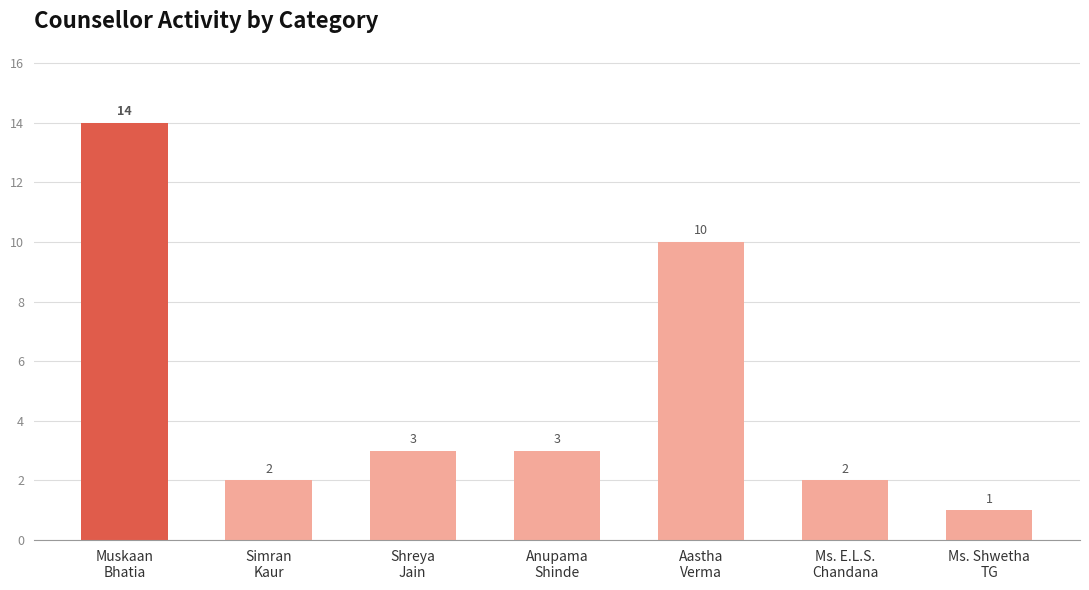

Reading left to right, transcribe all the data shown in this chart.

Muskaan
Bhatia=14	Simran
Kaur=2	Shreya
Jain=3	Anupama
Shinde=3	Aastha
Verma=10	Ms. E.L.S.
Chandana=2	Ms. Shwetha
TG=1